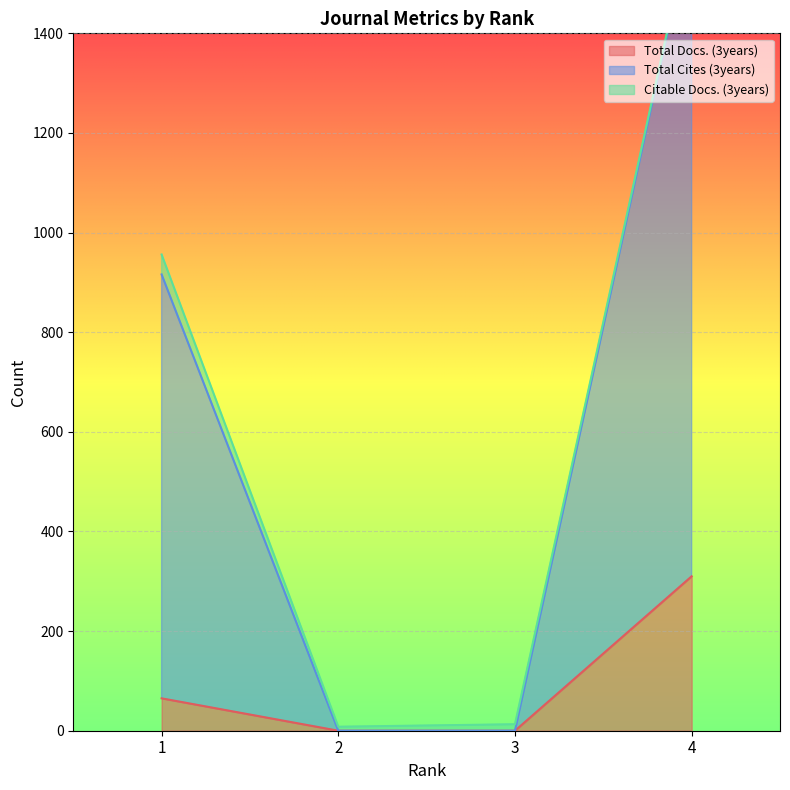

True or false: Total Docs. (3years) has a value of 94 at 1.

False